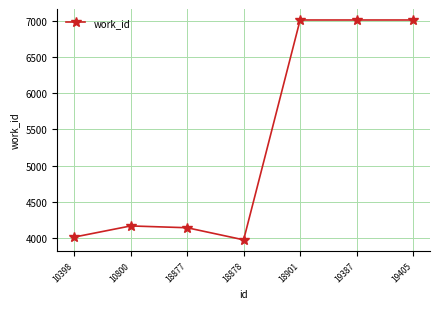

What is the sum of all values?

37330